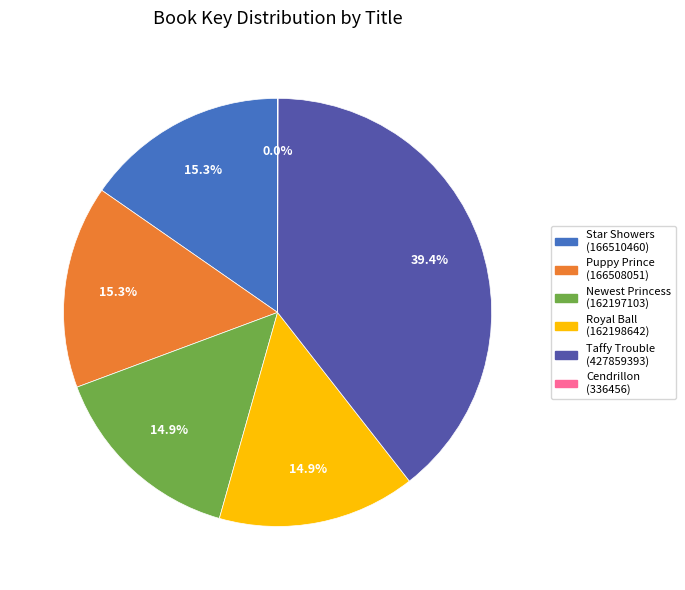

True or false: Taffy Trouble accounts for 45% of the total.

False